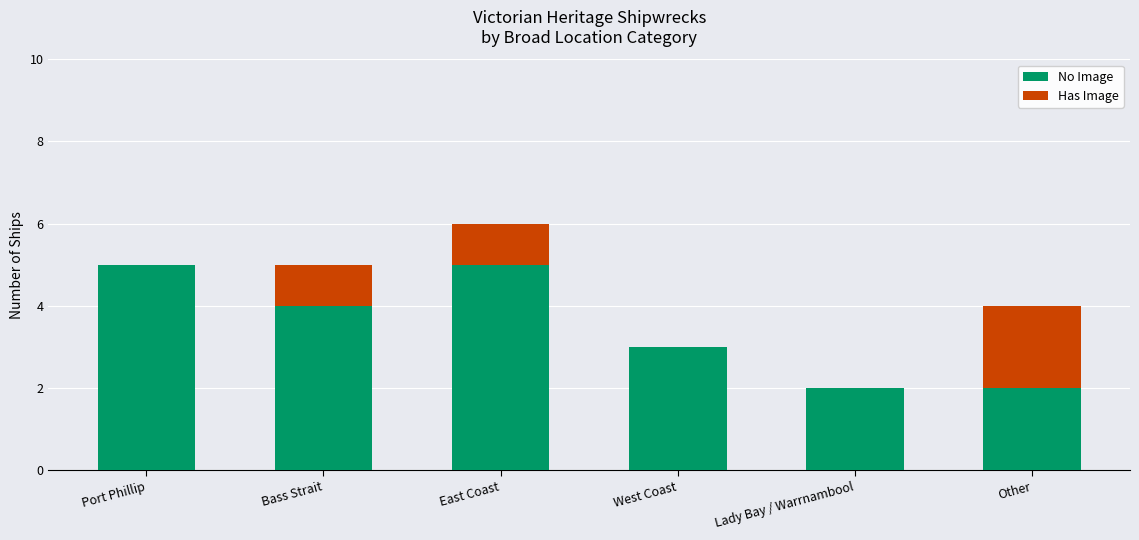

What is the sum of the No Image values at Other and West Coast?

5